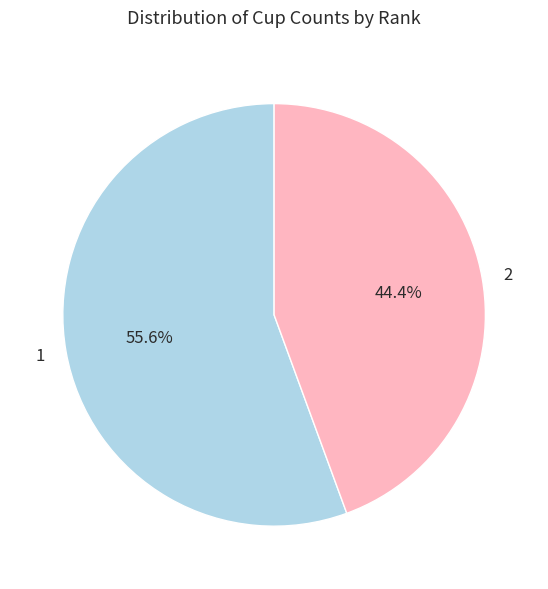

What is the ratio of the value at 1 to the value at 2?

1.3